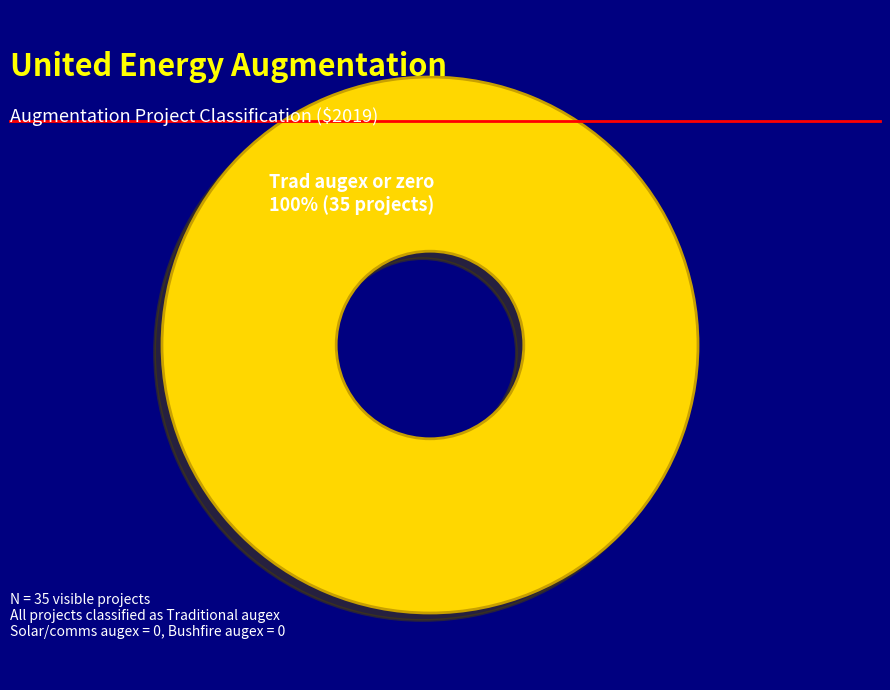

What percentage is the Trad augex or zero slice, to the nearest percent?

100%